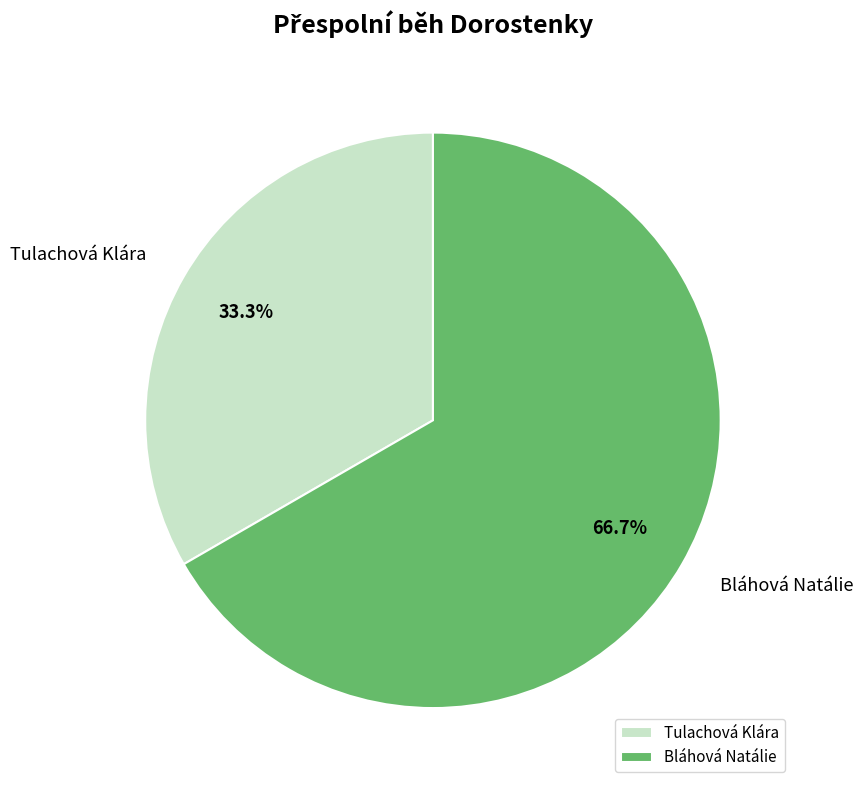

To the nearest percent, what is the combined percentage of Tulachová Klára and Bláhová Natálie?

100%